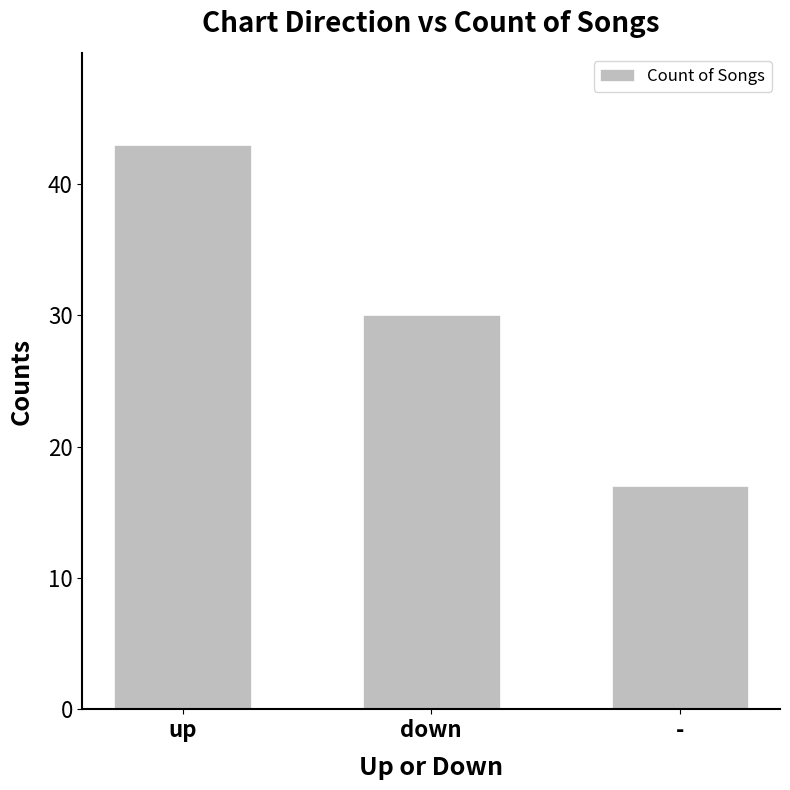

What is the minimum value shown in the chart?

17